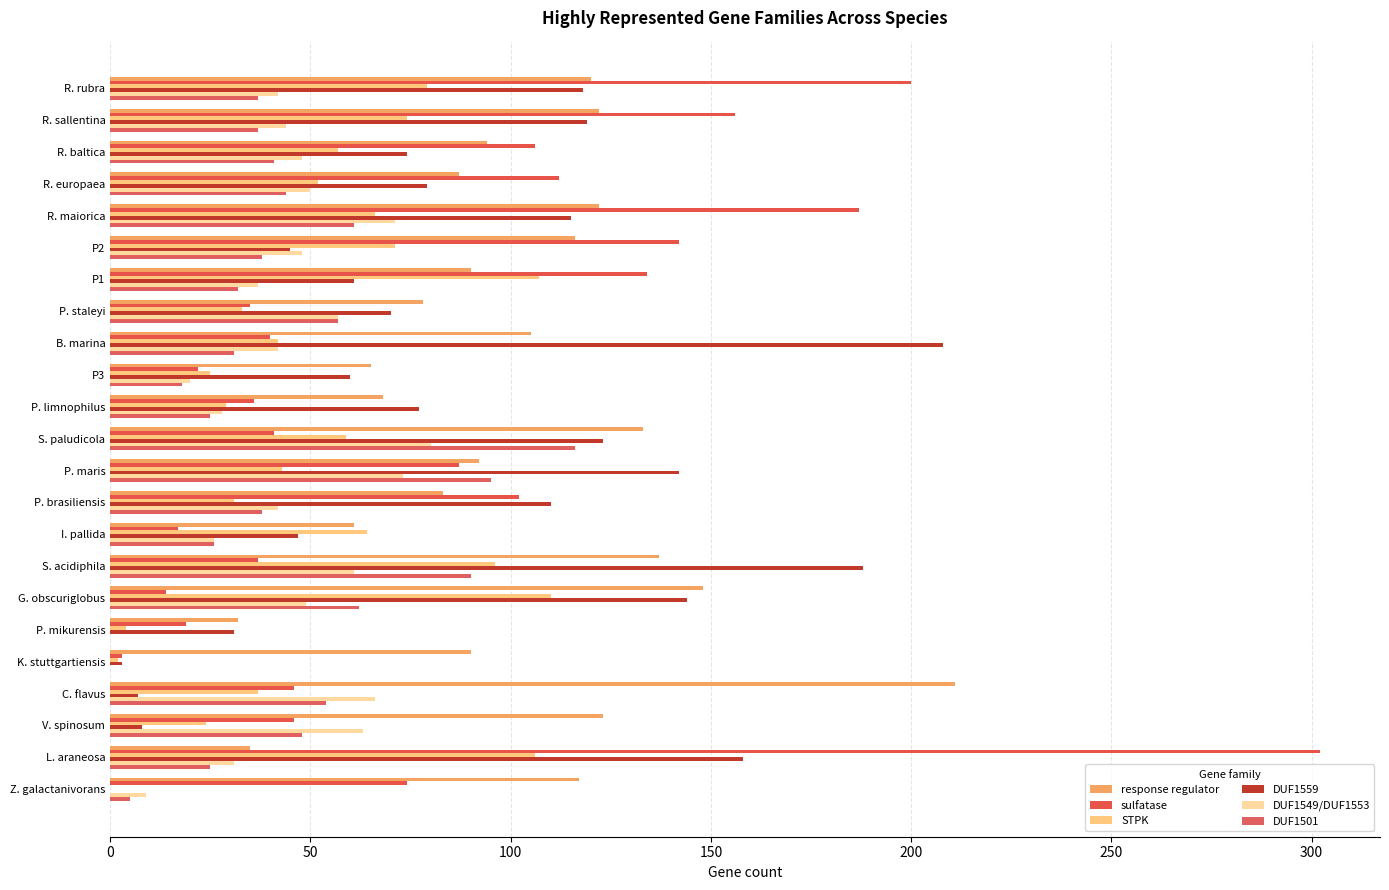

Count the number of categories in the chart.

23